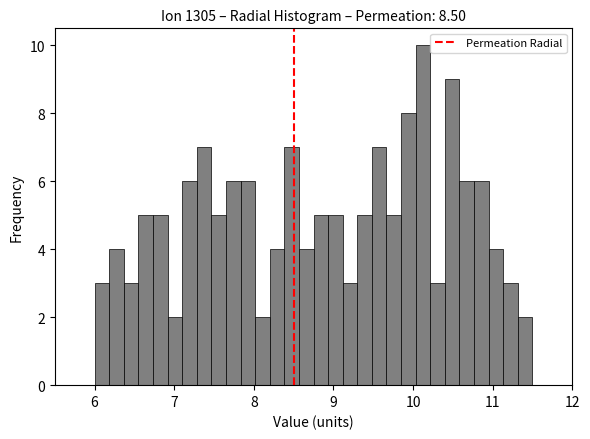

Around what value on the x-axis is the tallest bar? Give the approximate position of its centre, as read against the axis.

10.1